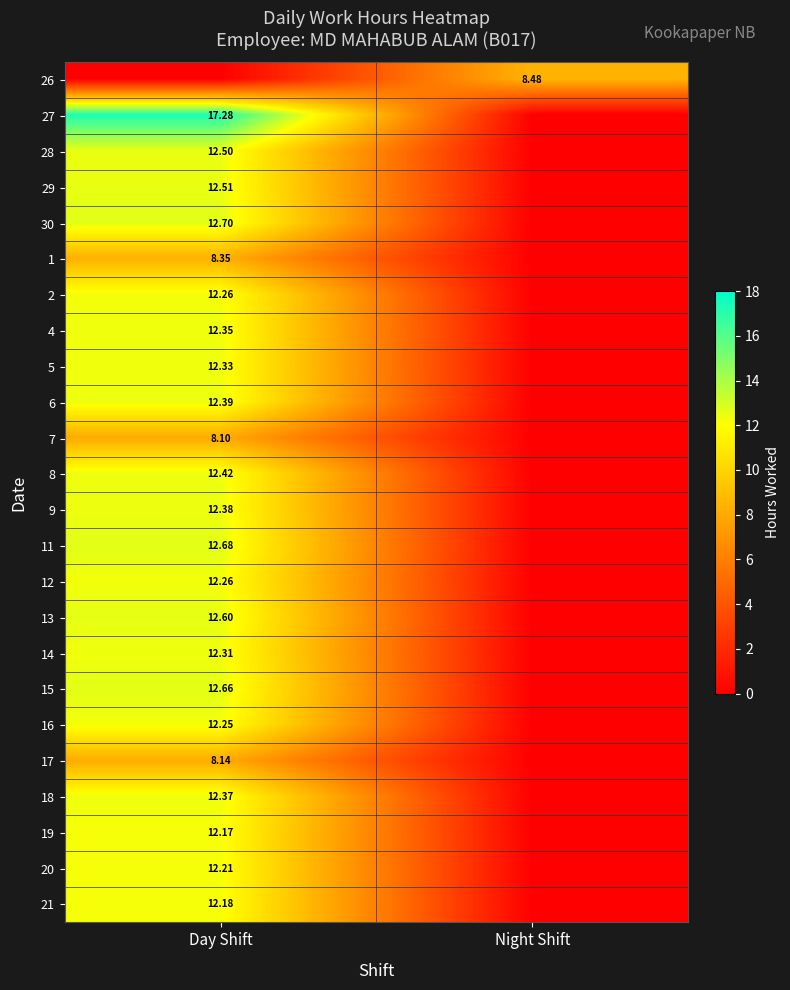

How many series are shown in this chart?

24